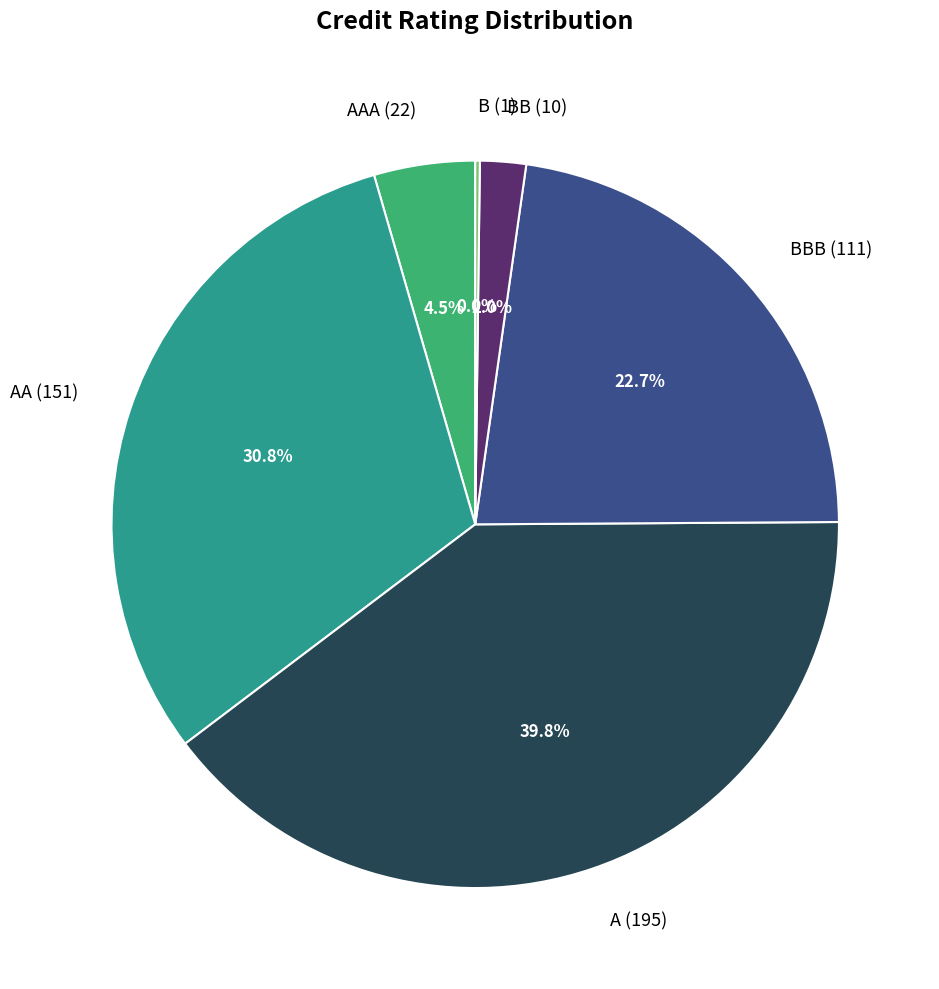

What is the total percentage of BBB and A?

62.4%